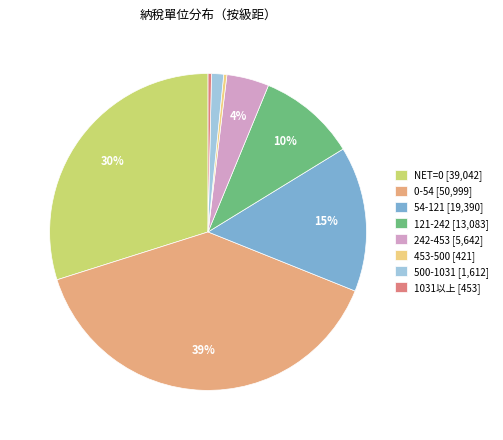

Is 121-242 the majority of the pie?

No